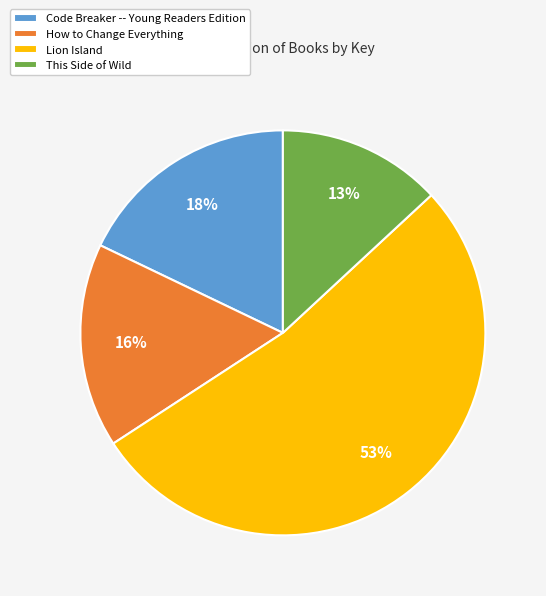

Count the number of slices in the pie.

4